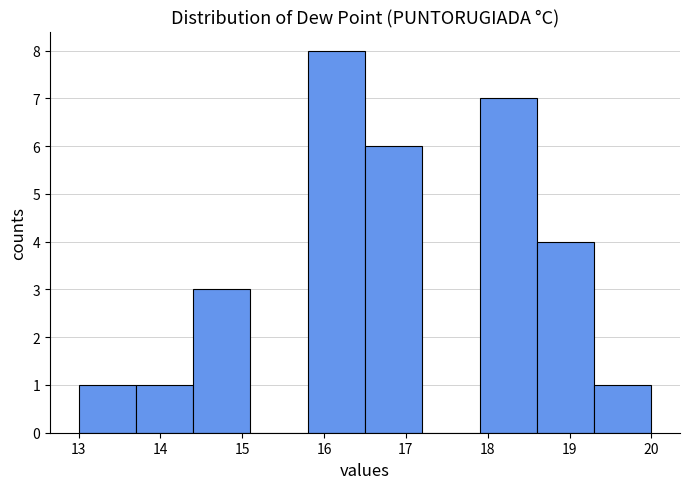

Reading left to right, transcribe this chart: for each bar, give the range it covers on the x-axis and its height. The values are not printed on the chart, so give them approximately, as read against the axis.

13.0 to 13.7: 1
13.7 to 14.4: 1
14.4 to 15.1: 3
15.1 to 15.8: 0
15.8 to 16.5: 8
16.5 to 17.2: 6
17.2 to 17.9: 0
17.9 to 18.6: 7
18.6 to 19.3: 4
19.3 to 20.0: 1